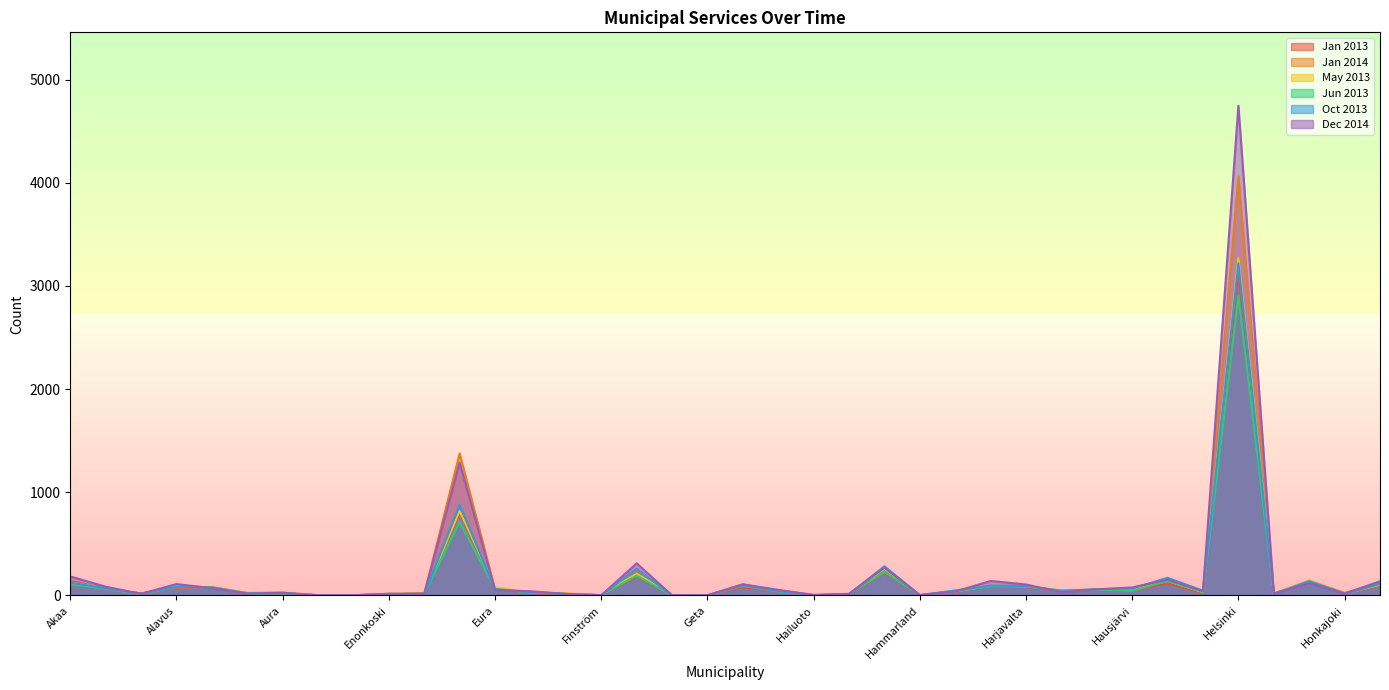

True or false: Jan 2013 has more than 1 interior local peaks.

True